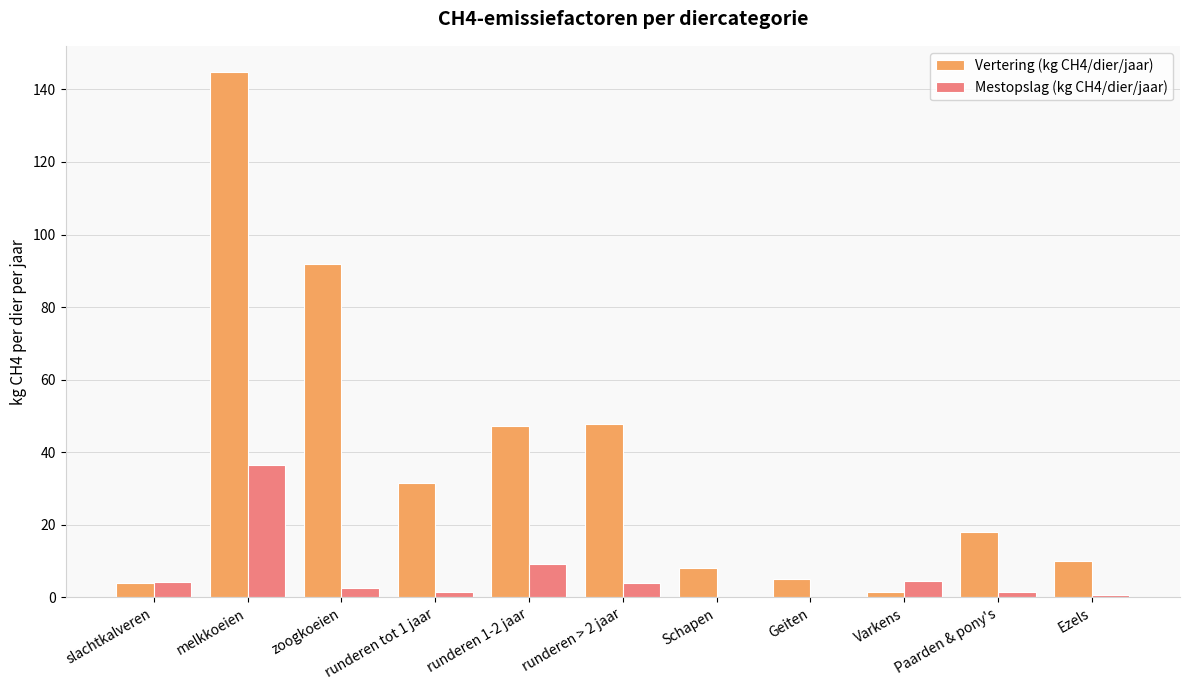

What is the sum of all Vertering (kg CH4/dier/jaar) values?

409.6